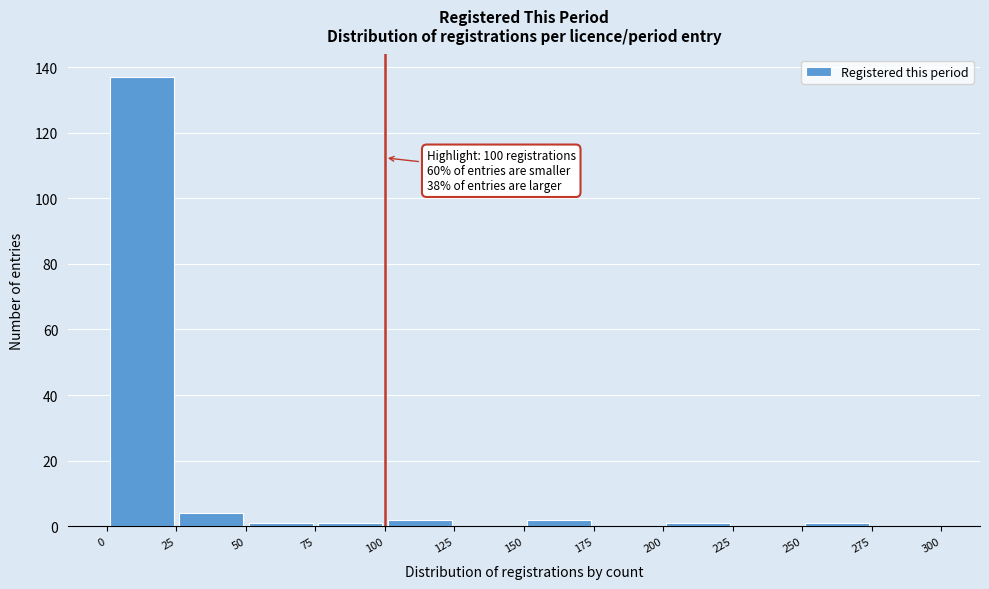

Which range on the x-axis has the tallest bar?

0 to 25